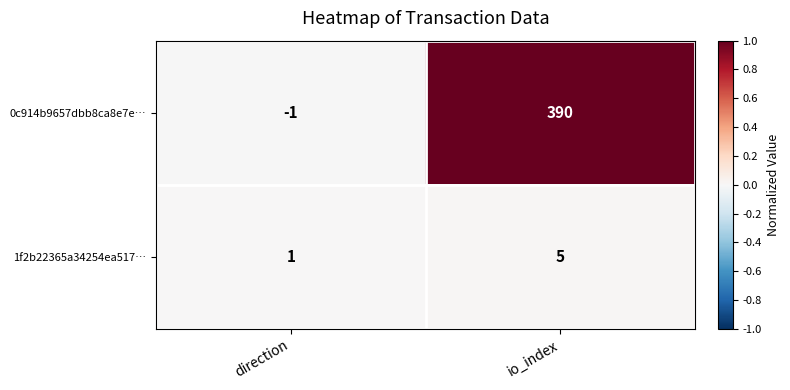

Reading right to left, list all the values displayed in this chart.

0c914b9657dbb8ca8e7e…: 390	-1
1f2b22365a34254ea517…: 5	1